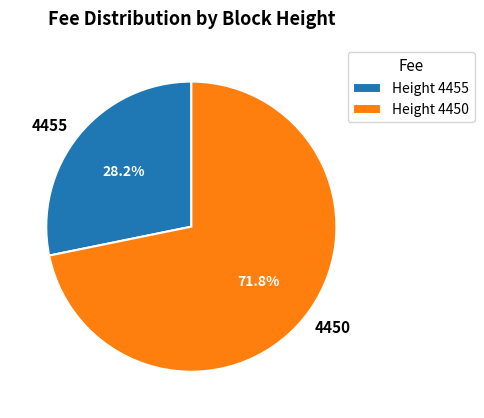

To the nearest percent, what is the combined percentage of 4455 and 4450?

100%